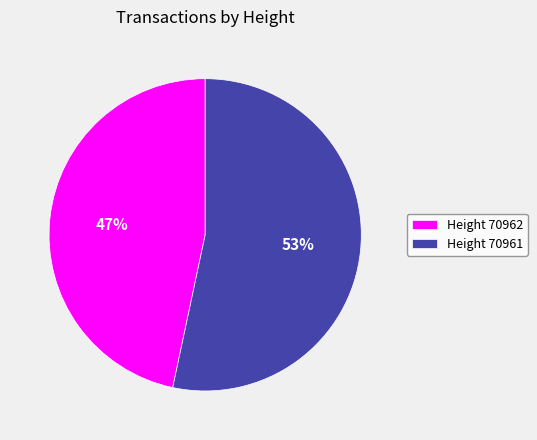

Combined, do Height 70962 and Height 70961 account for over 50%?

Yes